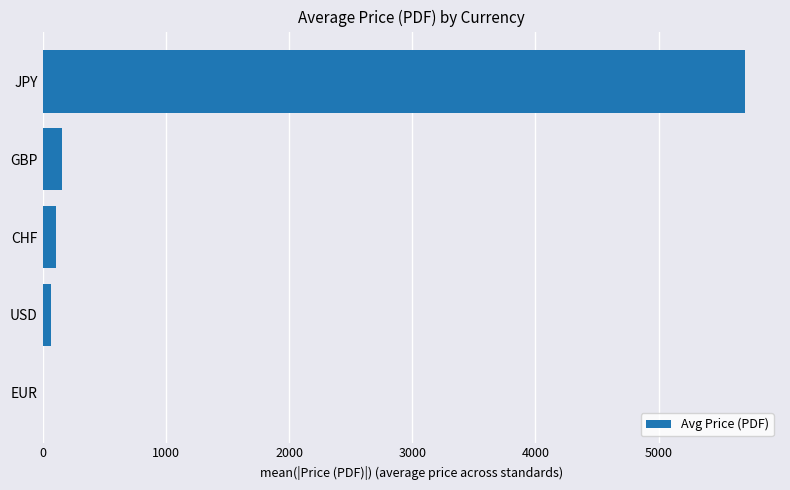

Between JPY and USD, which is larger?

JPY